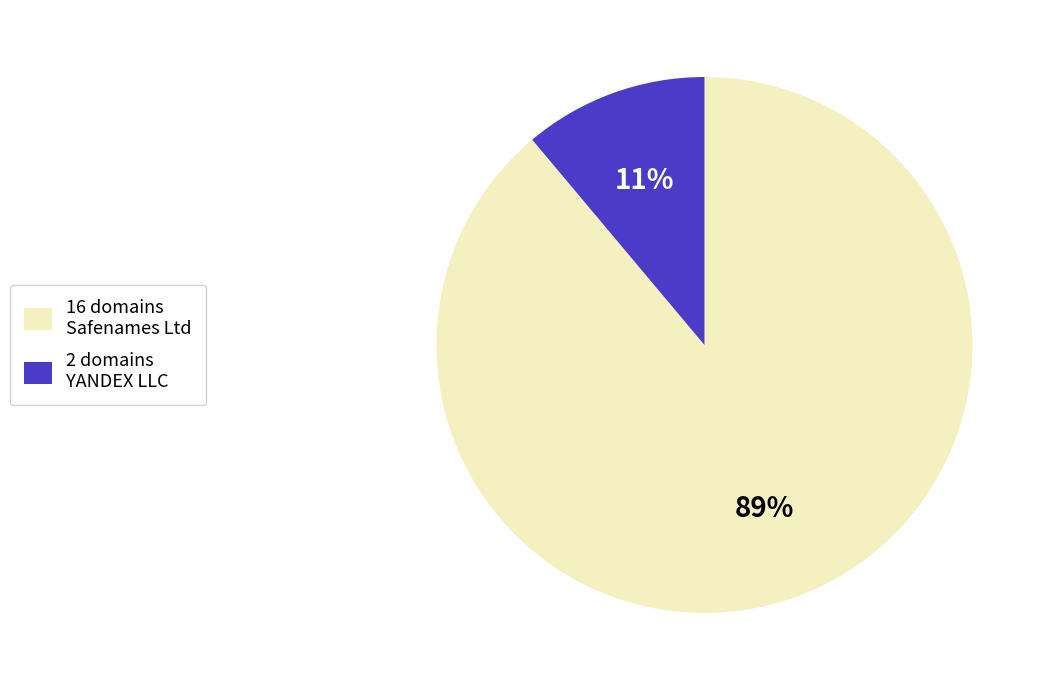

Does any single category account for the majority?

Yes